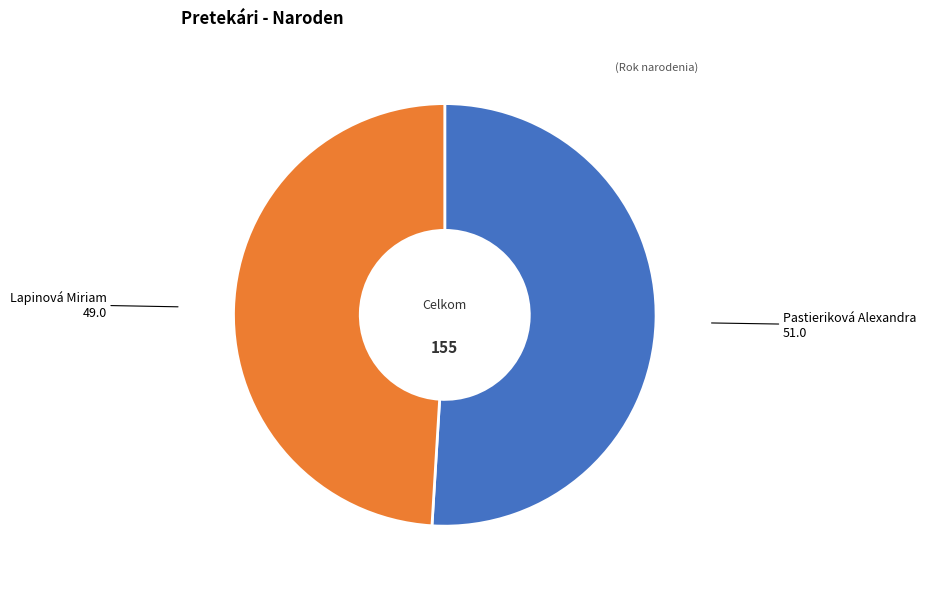

Is it true that Lapinová Miriam is 49% of the pie?

True